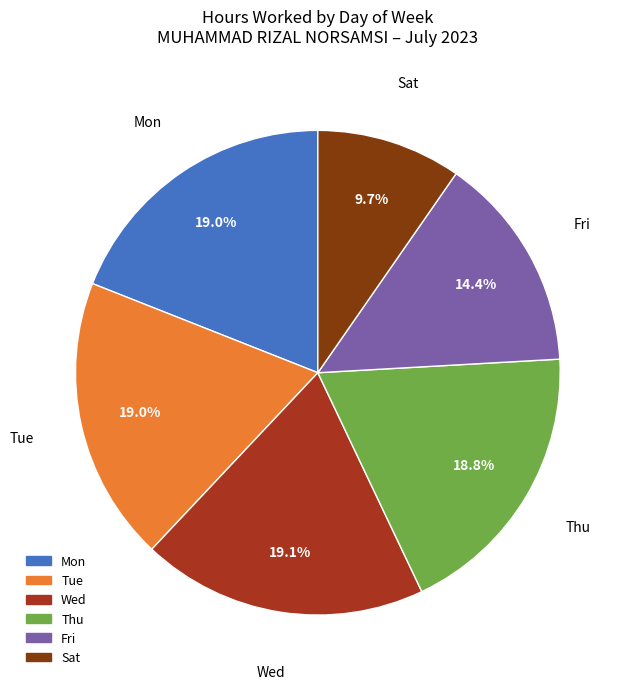

Is there a majority slice in this chart?

No